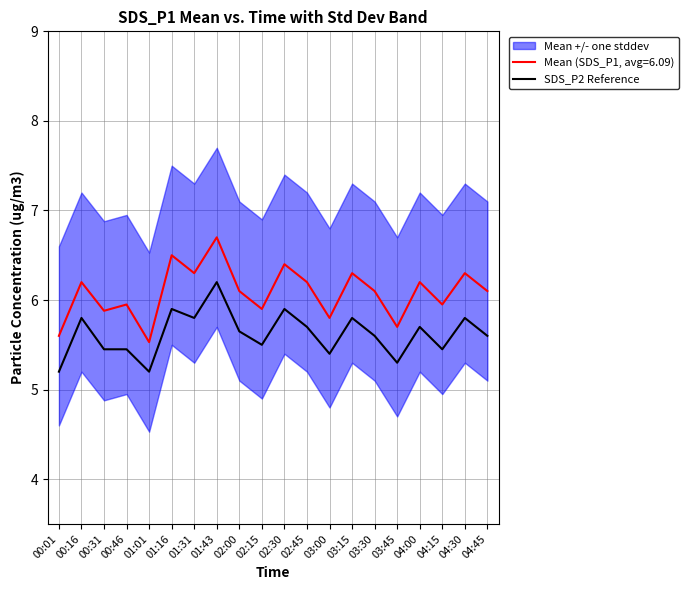

What position from the right is 01:16?

15